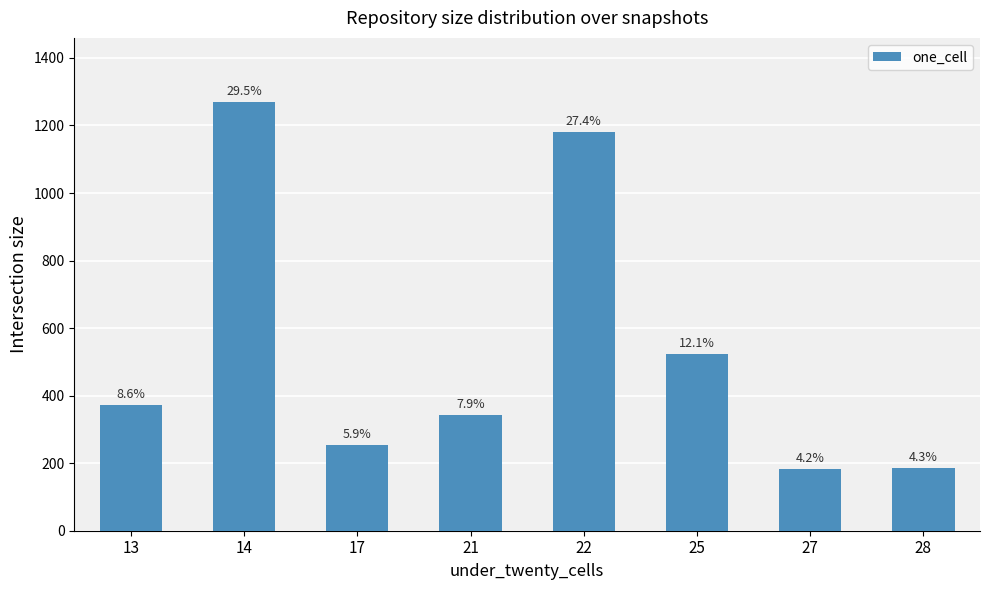

What is the value of the 8th bar from the left?

186